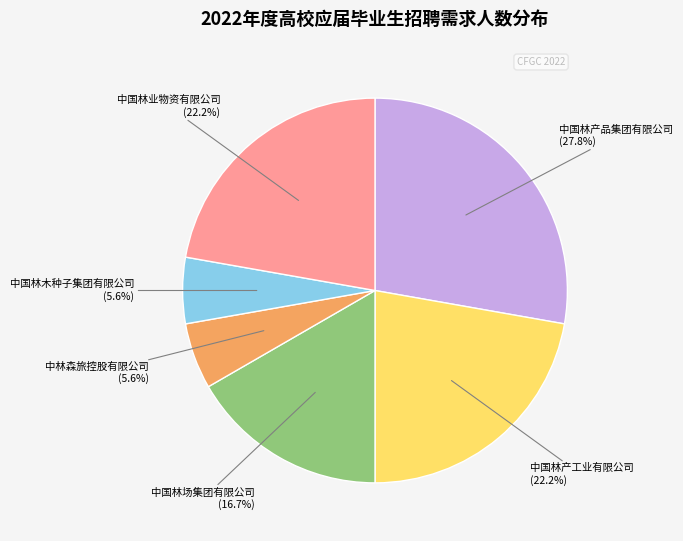

Does any single category account for the majority?

No